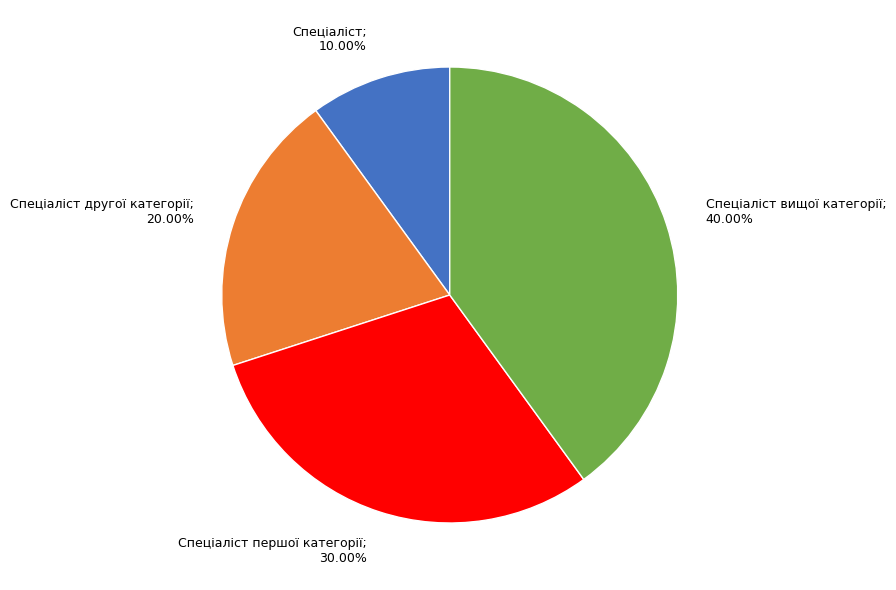

Which category has the smallest portion of the pie?

Спеціаліст; 10.00%